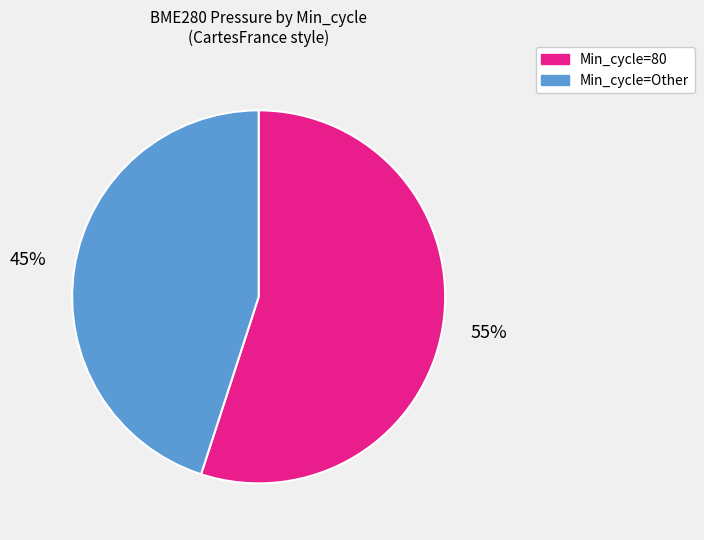

Count the number of slices in the pie.

2